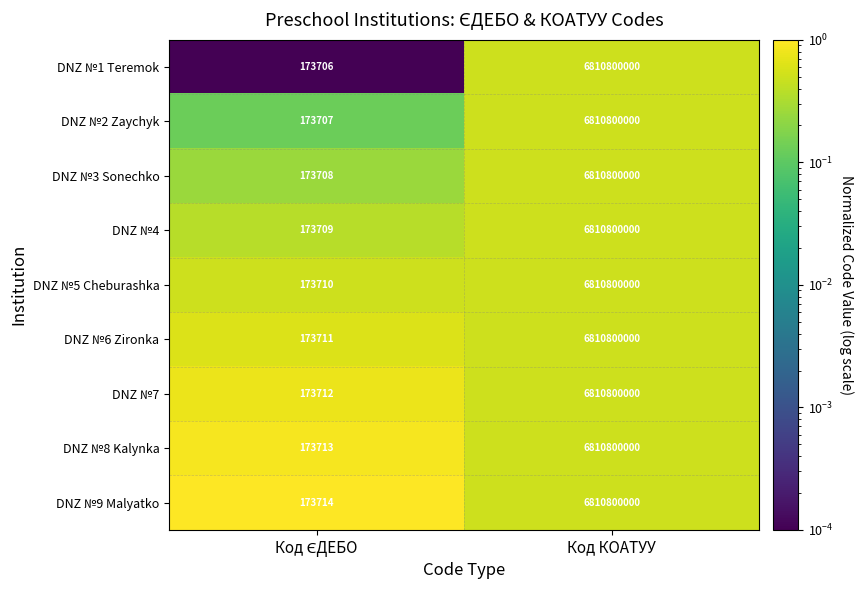

Which category has the highest value in the DNZ №2 Zaychyk series?

Код КОАТУУ